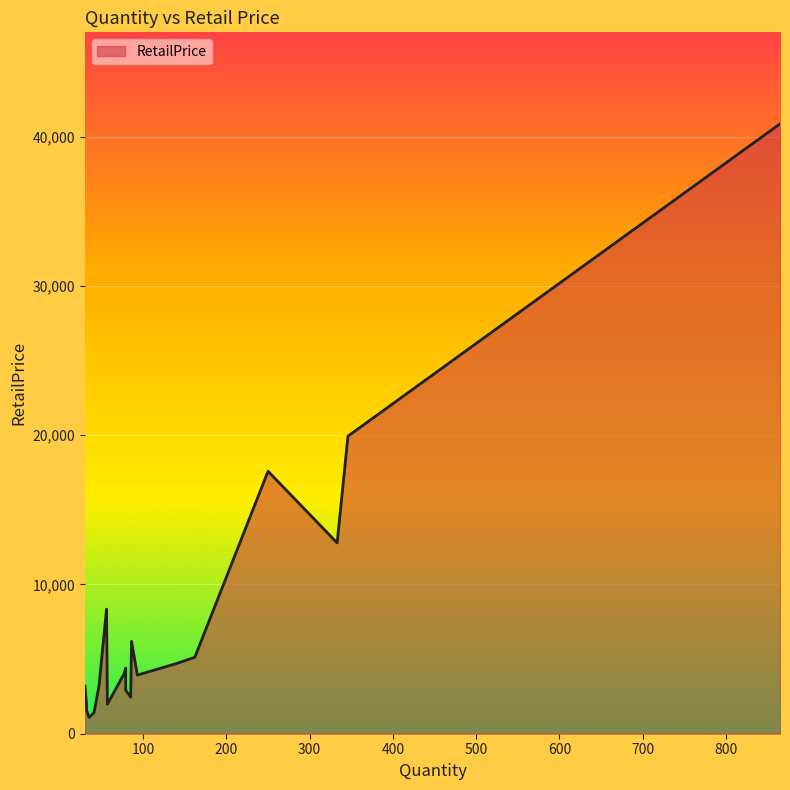

The value at 79 is 4395.6. True or false?

True